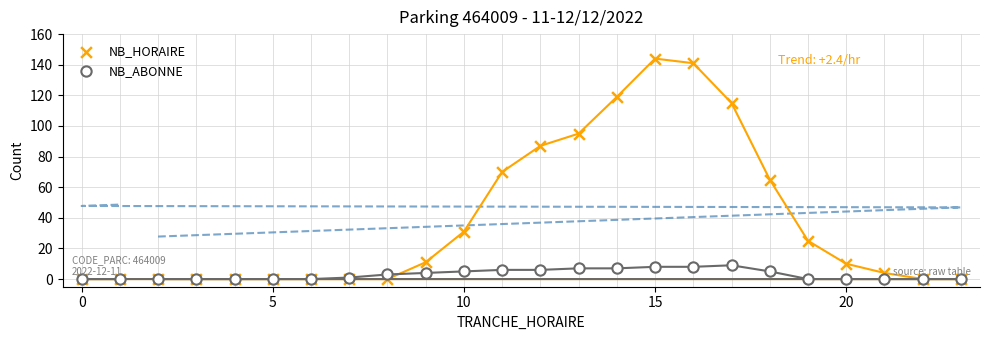

Across all series, what Y value is closest to 72?

70